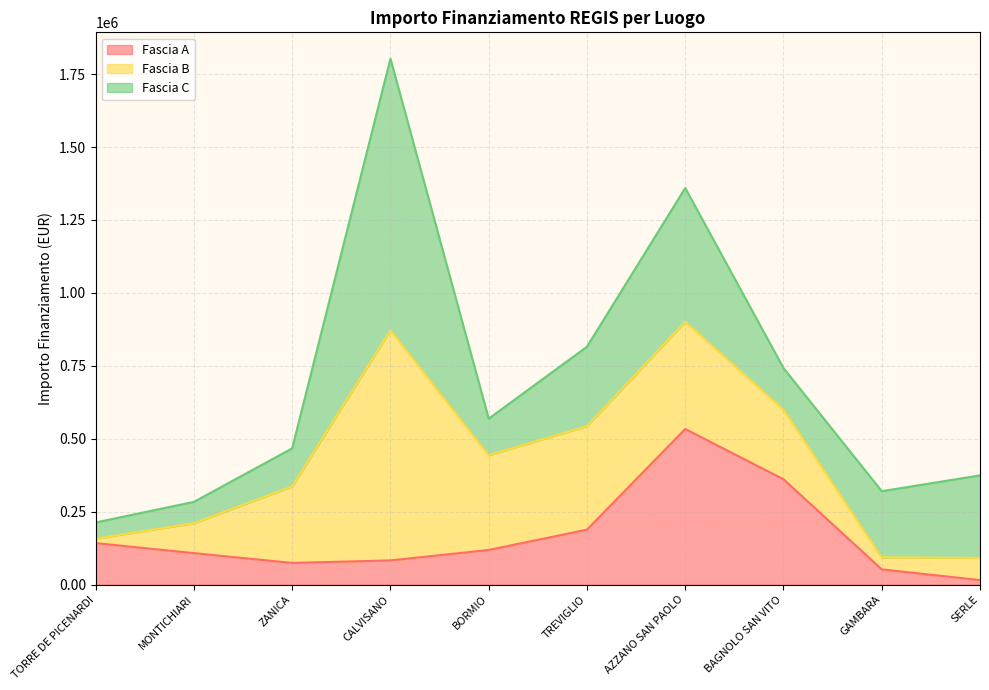

Reading left to right, what are all the values shown in this chart?

Fascia A: TORRE DE PICENARDI=142320.0	MONTICHIARI=108000.0	ZANICA=74400.0	CALVISANO=83040.0	BORMIO=118800.0	TREVIGLIO=188362.2	AZZANO SAN PAOLO=533520.0	BAGNOLO SAN VITO=361240.0	GAMBARA=52320.0	SERLE=15440.0
Fascia B: TORRE DE PICENARDI=15440.0	MONTICHIARI=102630.9	ZANICA=262240.0	CALVISANO=789254.4	BORMIO=325026.9	TREVIGLIO=354880.0	AZZANO SAN PAOLO=368005.7	BAGNOLO SAN VITO=238829.6	GAMBARA=41192.0	SERLE=76140.0
Fascia C: TORRE DE PICENARDI=55388.0	MONTICHIARI=73108.0	ZANICA=130560.0	CALVISANO=930869.5	BORMIO=125175.0	TREVIGLIO=272400.0	AZZANO SAN PAOLO=458182.4	BAGNOLO SAN VITO=142361.6	GAMBARA=226850.0	SERLE=282960.0